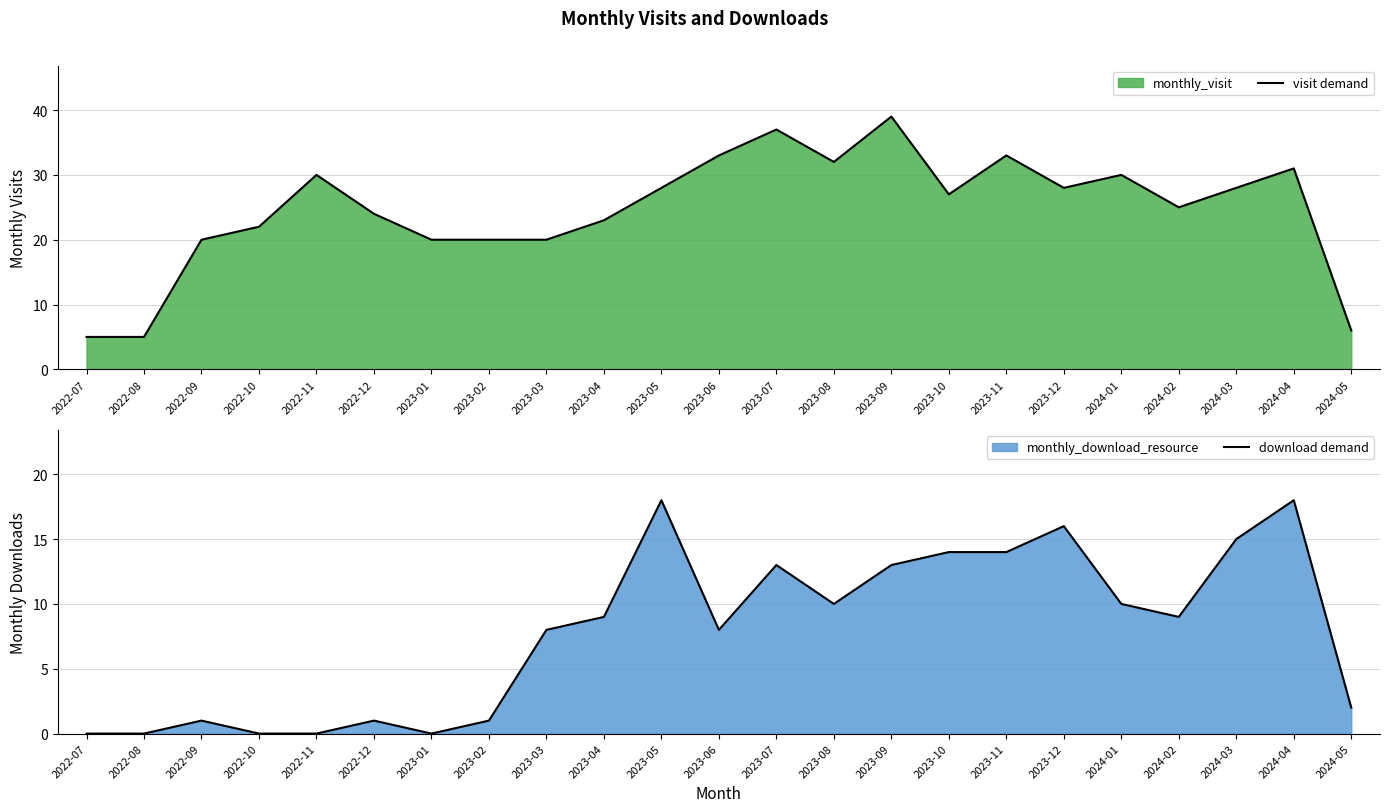

How many interior local valleys does the visit demand series have?

4